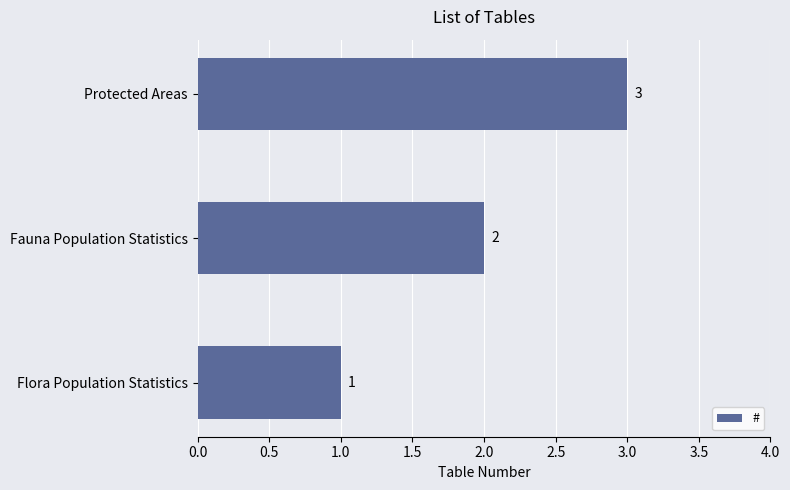

What is the ratio of the value at Protected Areas to the value at Flora Population Statistics?

3.0